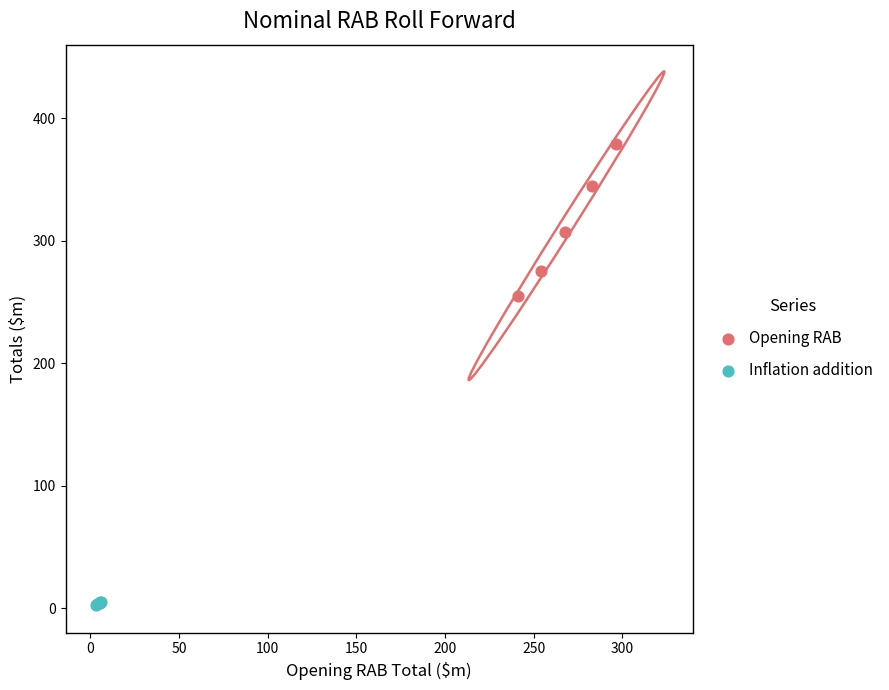

Which series reaches the maximum Y coordinate?

Opening RAB